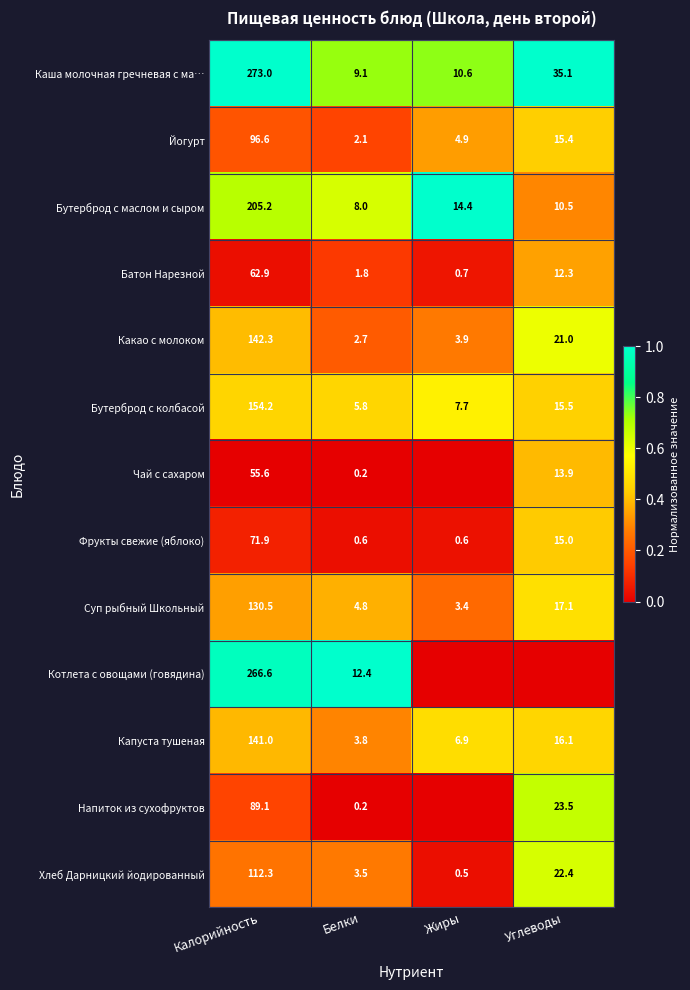

The value of Суп рыбный Школьный at Калорийность is 0.1. True or false?

False